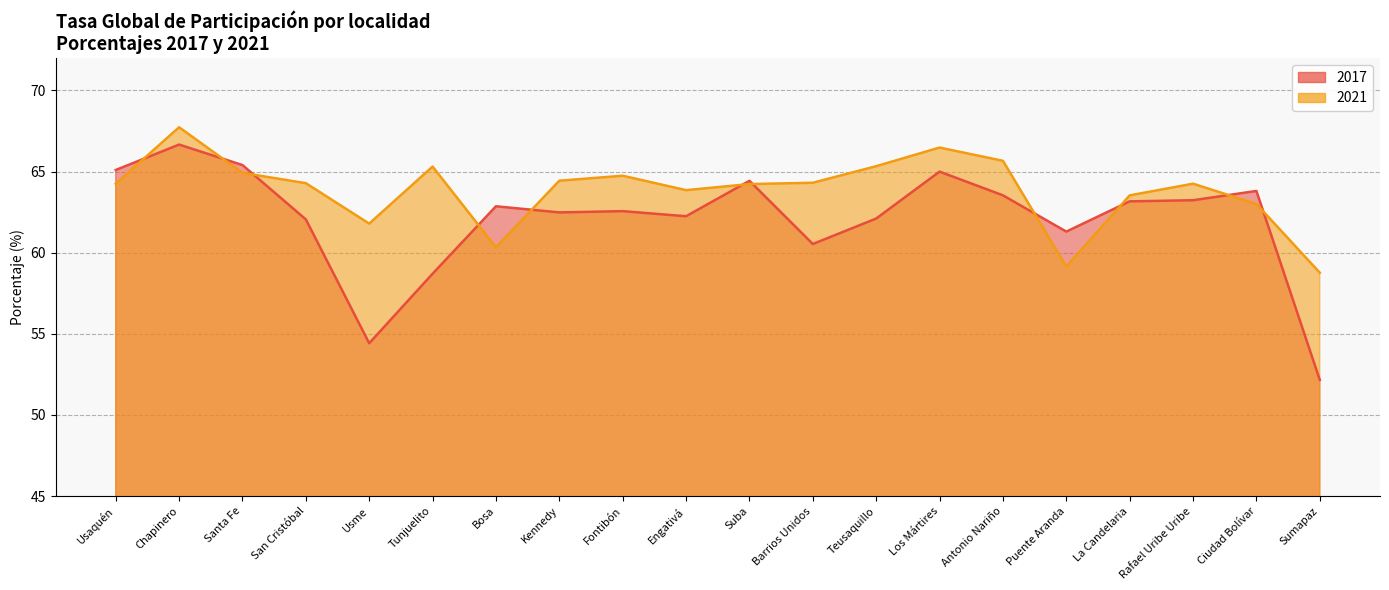

Where is the first local maximum for 2017?

Chapinero